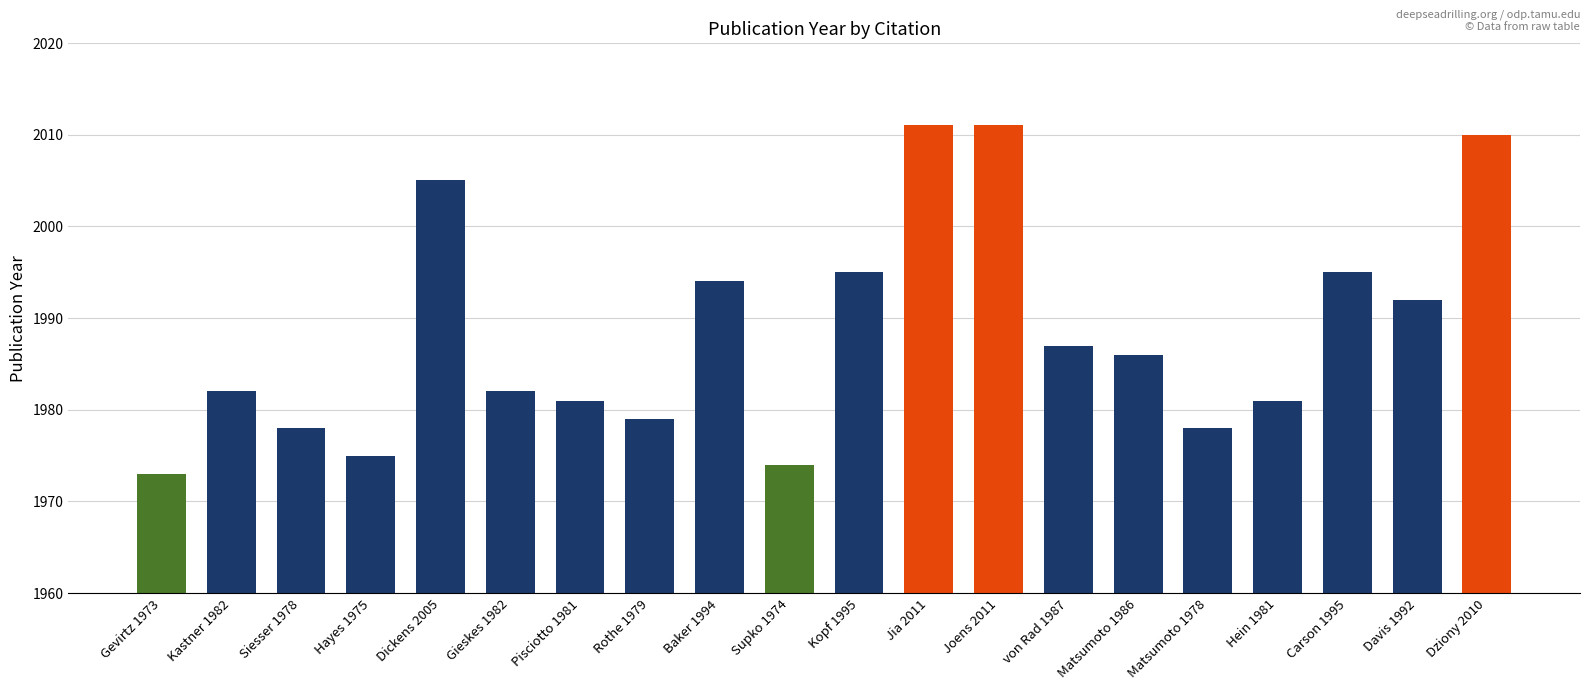

What is the average value?

1988